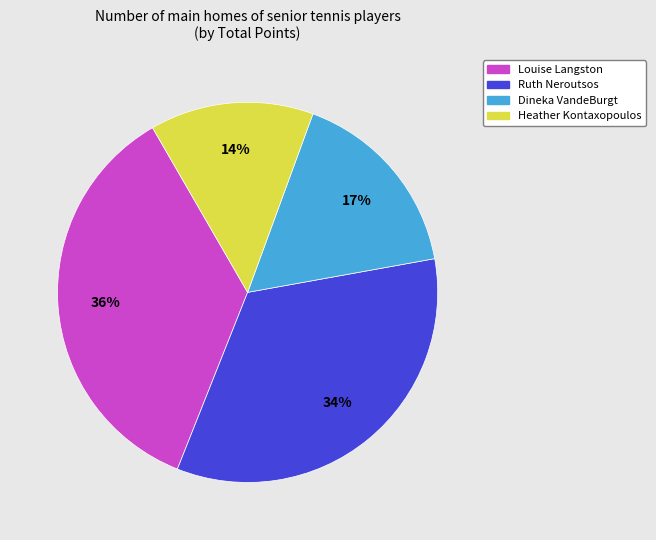

Which category has the smallest portion of the pie?

Heather Kontaxopoulos